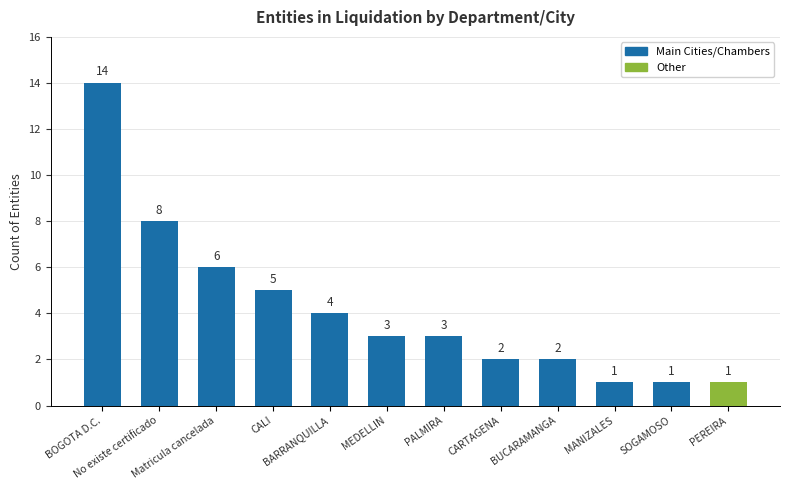

True or false: the data shows 5 at CALI.

True